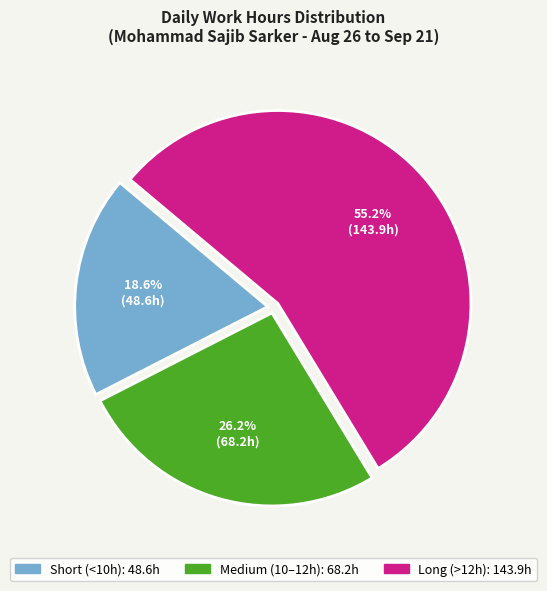

Is there a majority slice in this chart?

Yes